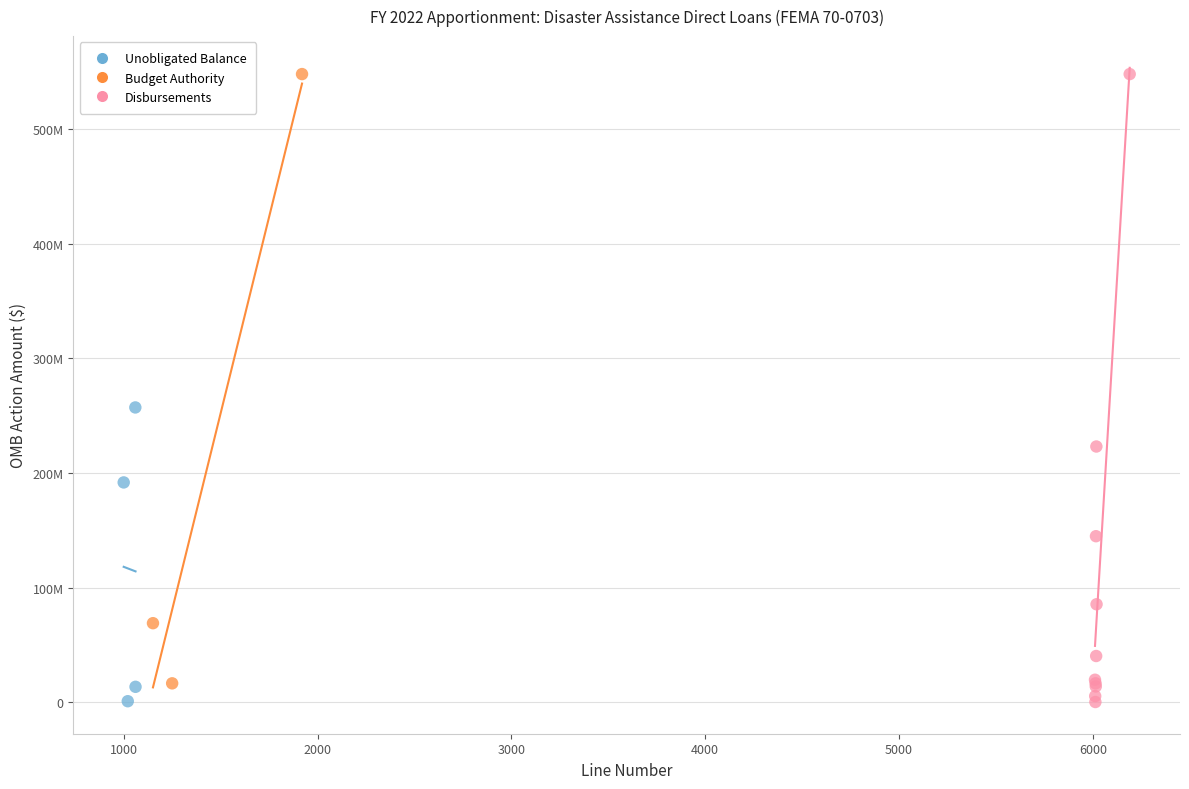

Which series has the widest spread of Y values?

Disbursements